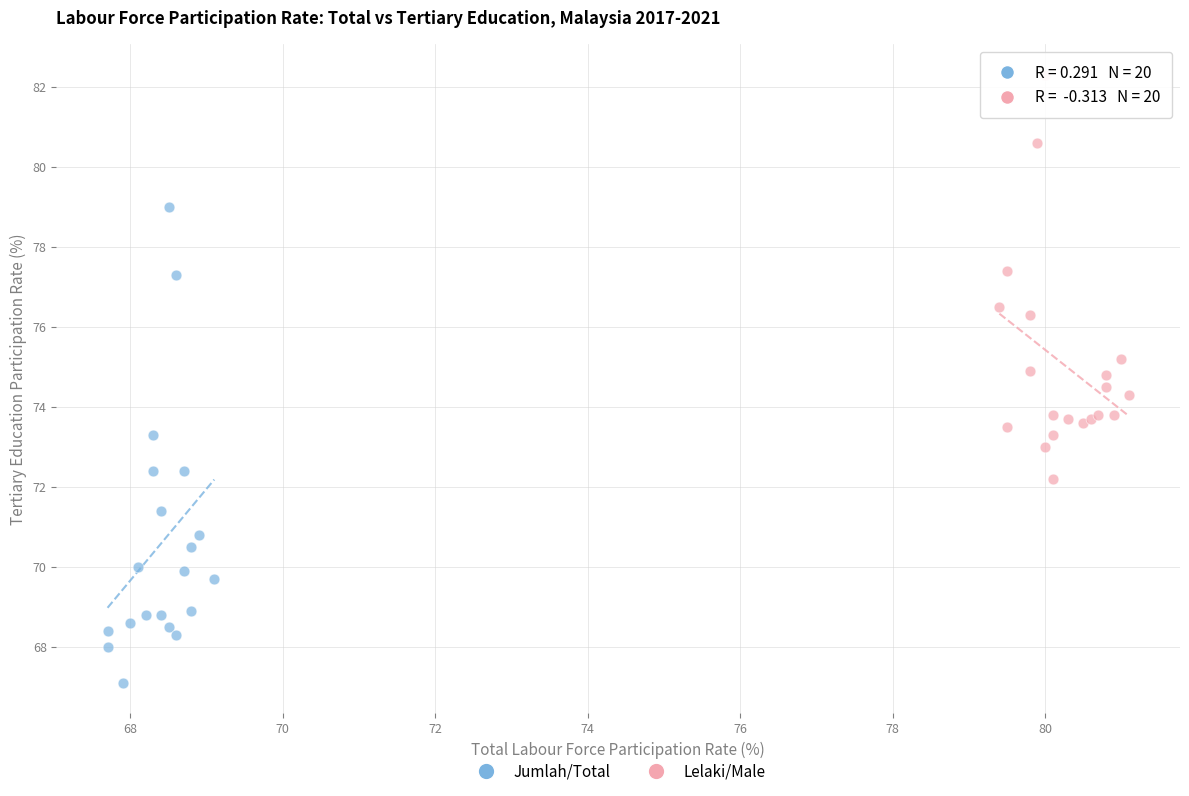

Which series contains the lowest Y value?

Jumlah/Total